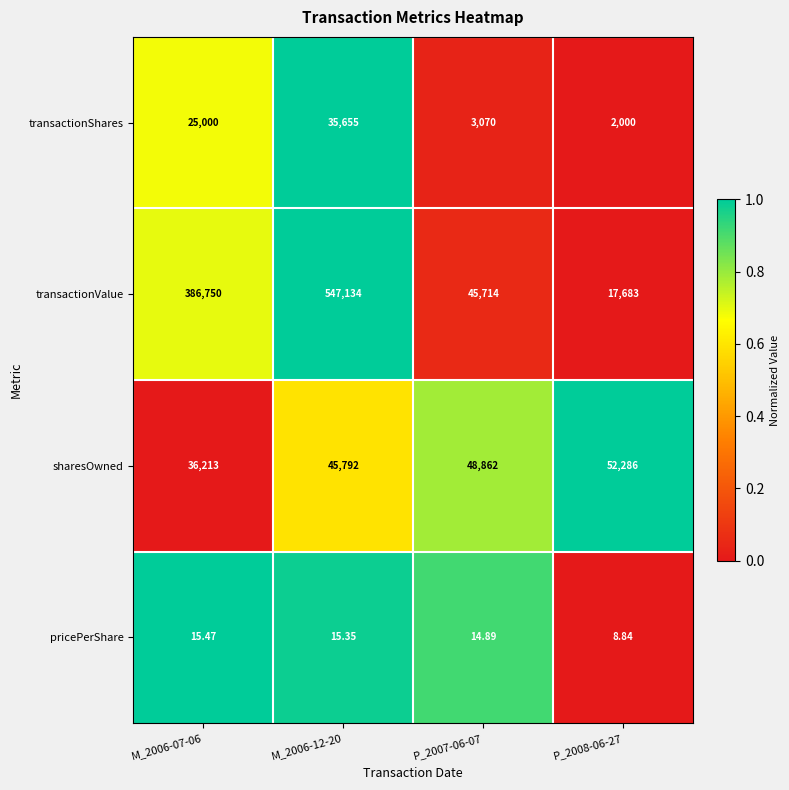

List the series in order of their peak value, highest first.

transactionValue, sharesOwned, transactionShares, pricePerShare